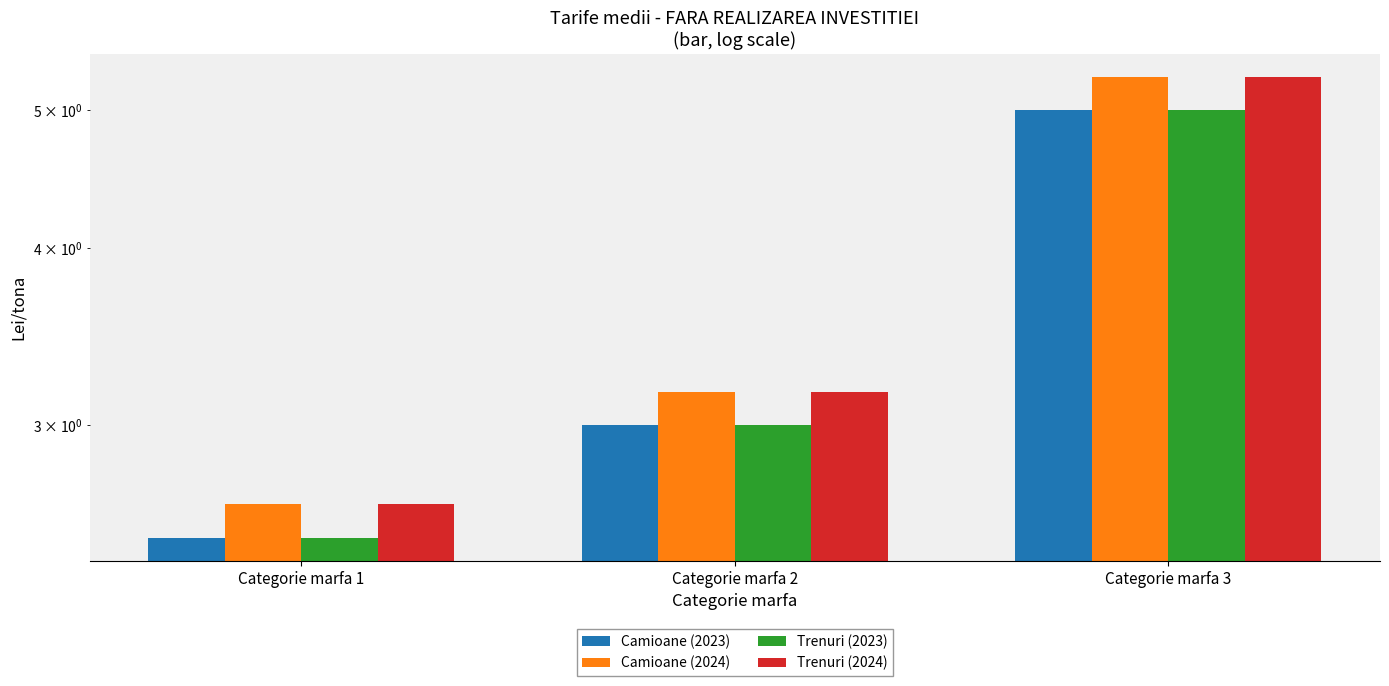

How many values in the Trenuri (2024) series are below 3?

1